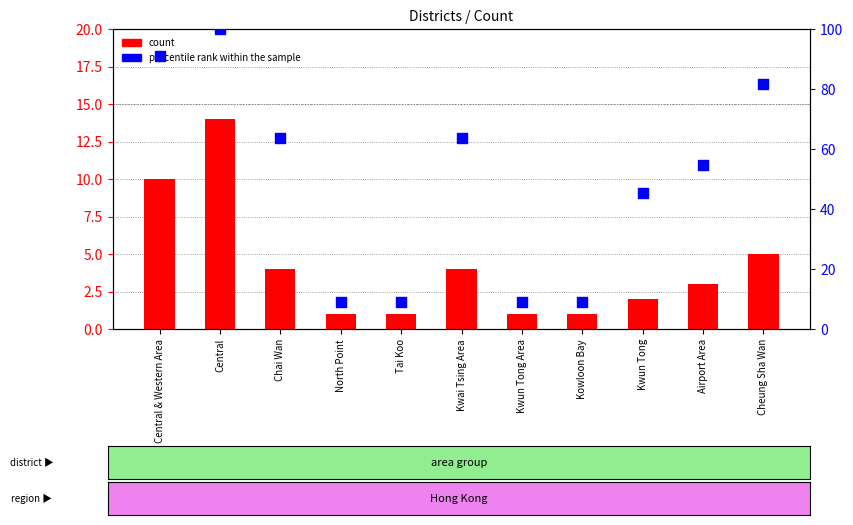

At how many categories does at least one series exceed 59?

5